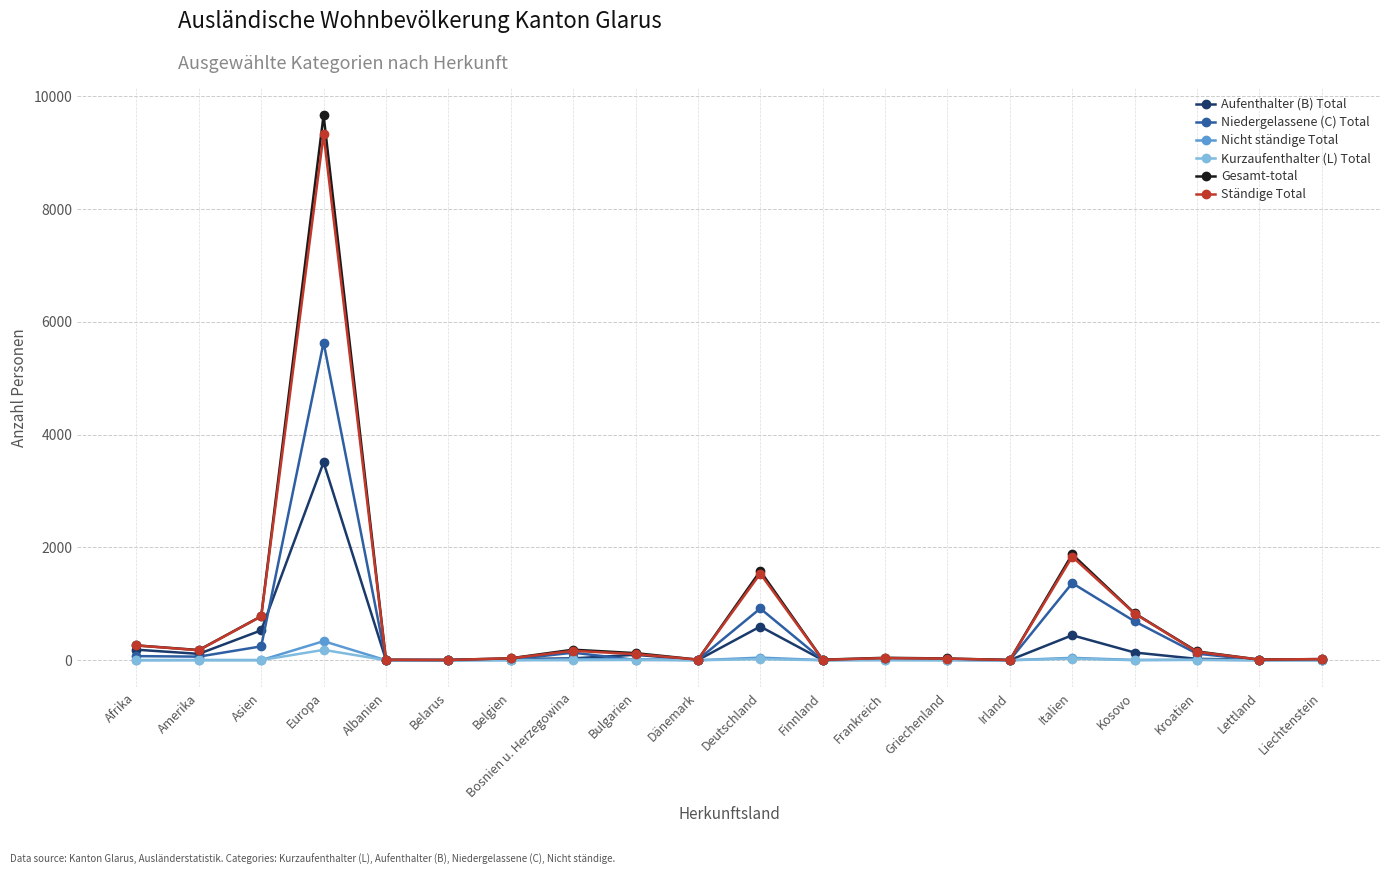

What is the difference between the maximum and second lowest values in the Nicht ständige Total series?

338